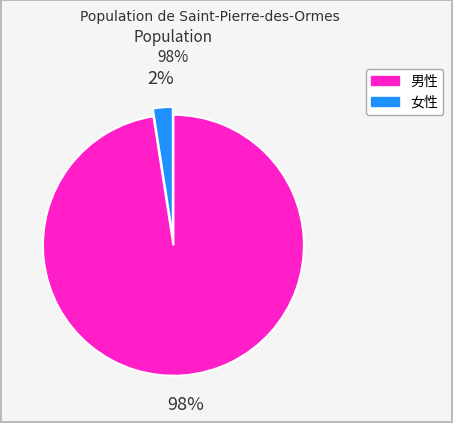

How many slices are in this pie chart?

2